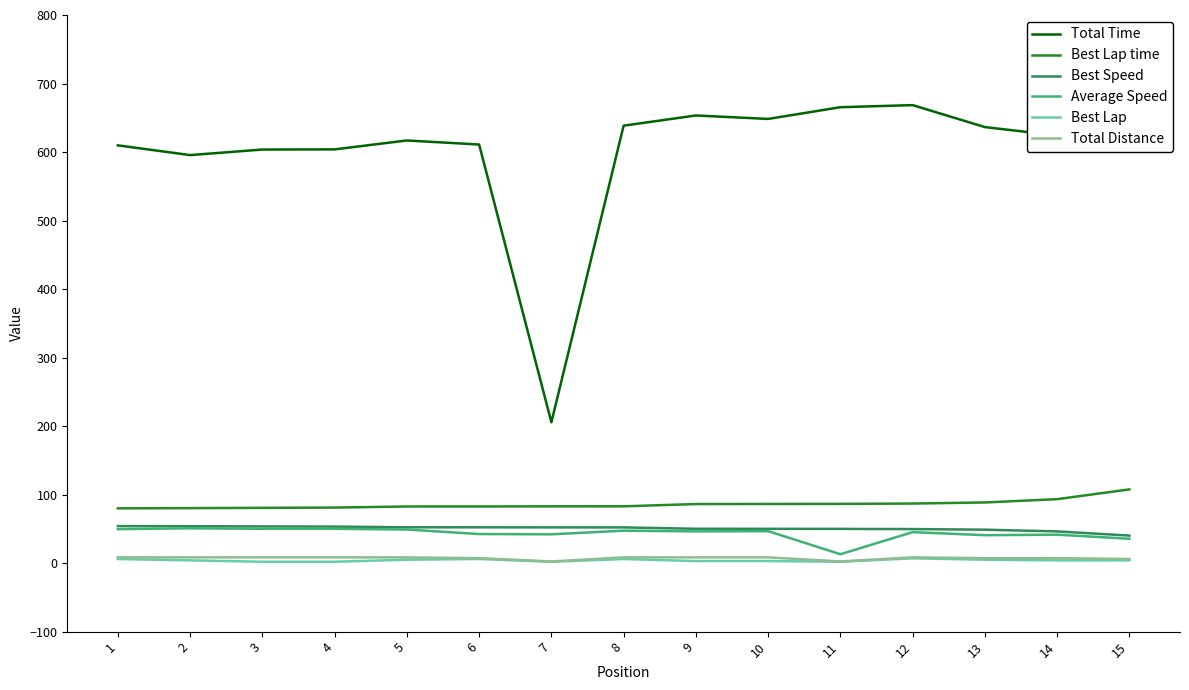

How many values in the Average Speed series exceed 46?

8